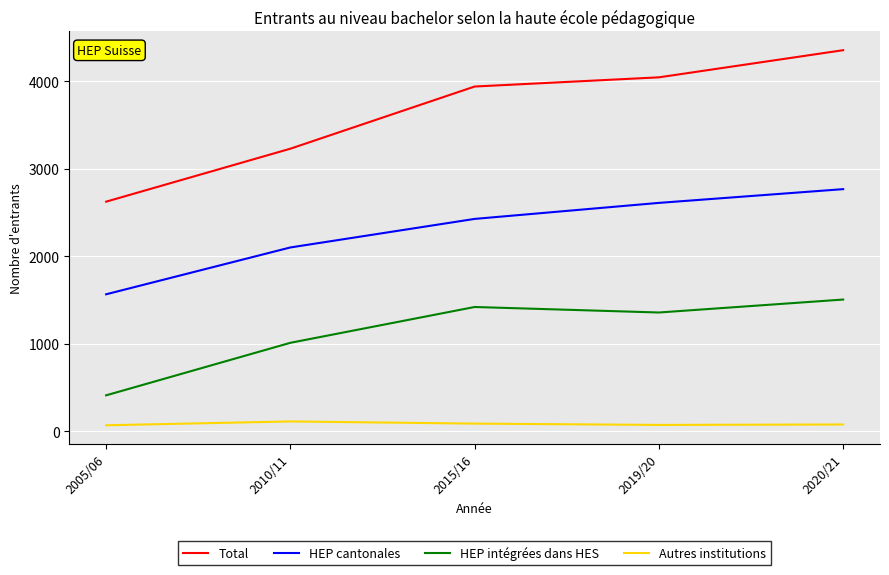

True or false: HEP cantonales and Total cross at least once.

False